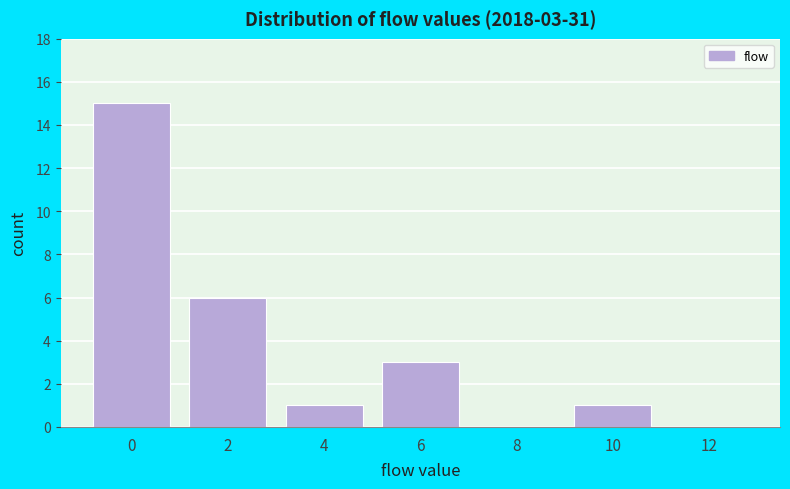

Reading left to right, what are all the values shown in this chart?

0=15	2=6	4=1	6=3	8=0	10=1	12=0